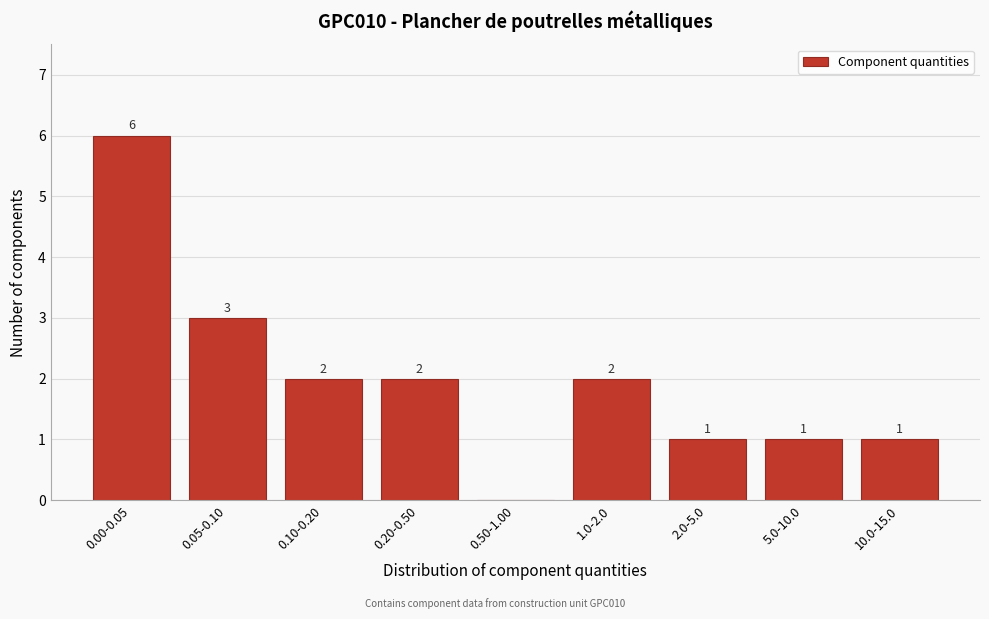

Reading left to right, transcribe all the data shown in this chart.

0.00-0.05=6	0.05-0.10=3	0.10-0.20=2	0.20-0.50=2	0.50-1.00=0	1.0-2.0=2	2.0-5.0=1	5.0-10.0=1	10.0-15.0=1